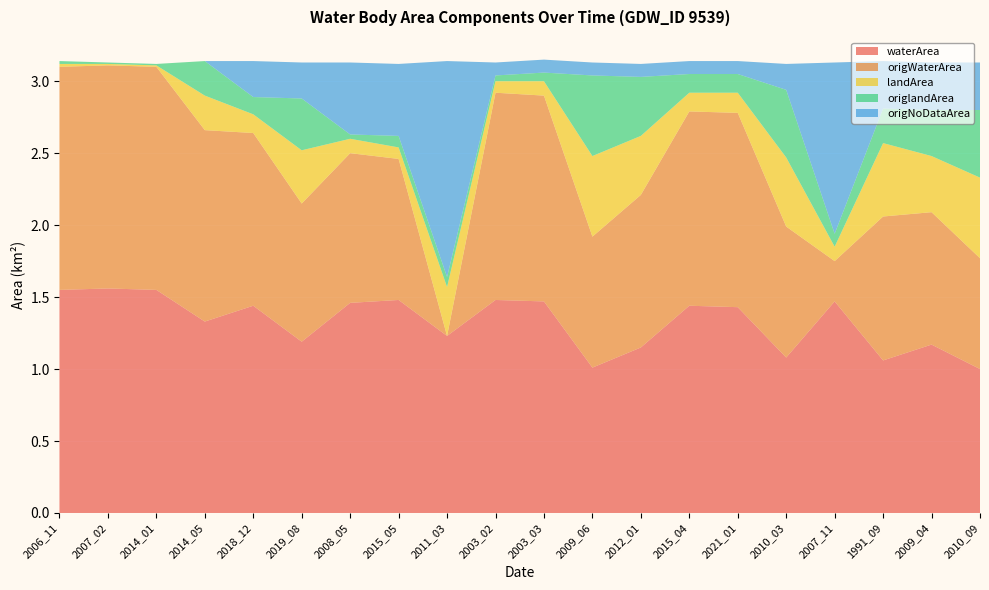

Reading left to right, transcribe all the data shown in this chart.

waterArea: 2006_11=1.6	2007_02=1.6	2014_01=1.6	2014_05=1.3	2018_12=1.4	2019_08=1.2	2008_05=1.5	2015_05=1.5	2011_03=1.2	2003_02=1.5	2003_03=1.5	2009_06=1.0	2012_01=1.1	2015_04=1.4	2021_01=1.4	2010_03=1.1	2007_11=1.5	1991_09=1.1	2009_04=1.2	2010_09=1.0
origWaterArea: 2006_11=1.6	2007_02=1.6	2014_01=1.6	2014_05=1.3	2018_12=1.2	2019_08=1.0	2008_05=1.0	2015_05=1.0	2011_03=0.0	2003_02=1.4	2003_03=1.4	2009_06=0.9	2012_01=1.1	2015_04=1.4	2021_01=1.4	2010_03=0.9	2007_11=0.3	1991_09=1.0	2009_04=0.9	2010_09=0.8
landArea: 2006_11=0.0	2007_02=0.0	2014_01=0.0	2014_05=0.2	2018_12=0.1	2019_08=0.4	2008_05=0.1	2015_05=0.1	2011_03=0.3	2003_02=0.1	2003_03=0.1	2009_06=0.6	2012_01=0.4	2015_04=0.1	2021_01=0.1	2010_03=0.5	2007_11=0.1	1991_09=0.5	2009_04=0.4	2010_09=0.6
origlandArea: 2006_11=0.0	2007_02=0.0	2014_01=0.0	2014_05=0.2	2018_12=0.1	2019_08=0.4	2008_05=0.0	2015_05=0.1	2011_03=0.1	2003_02=0.0	2003_03=0.1	2009_06=0.6	2012_01=0.4	2015_04=0.1	2021_01=0.1	2010_03=0.5	2007_11=0.1	1991_09=0.2	2009_04=0.3	2010_09=0.5
origNoDataArea: 2006_11=0.0	2007_02=0.0	2014_01=0.0	2014_05=0.0	2018_12=0.2	2019_08=0.2	2008_05=0.5	2015_05=0.5	2011_03=1.5	2003_02=0.1	2003_03=0.1	2009_06=0.1	2012_01=0.1	2015_04=0.1	2021_01=0.1	2010_03=0.2	2007_11=1.2	1991_09=0.3	2009_04=0.3	2010_09=0.3